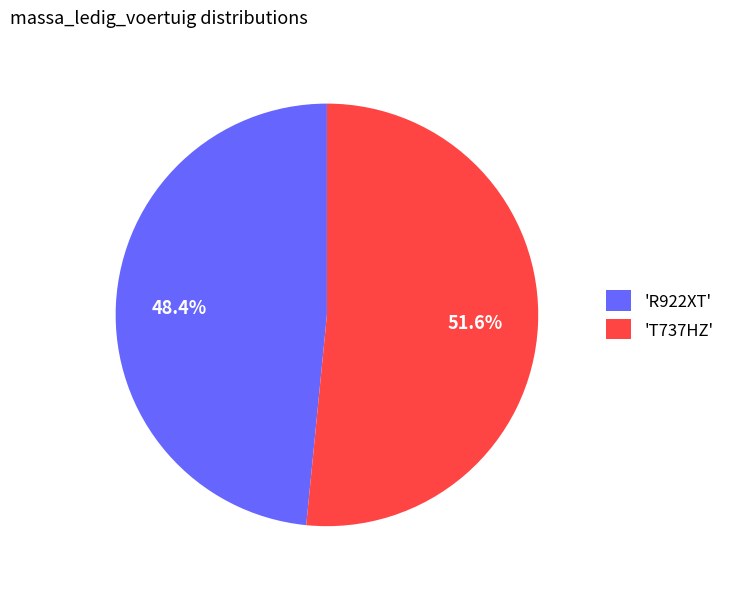

Is 'T737HZ' the majority of the pie?

Yes